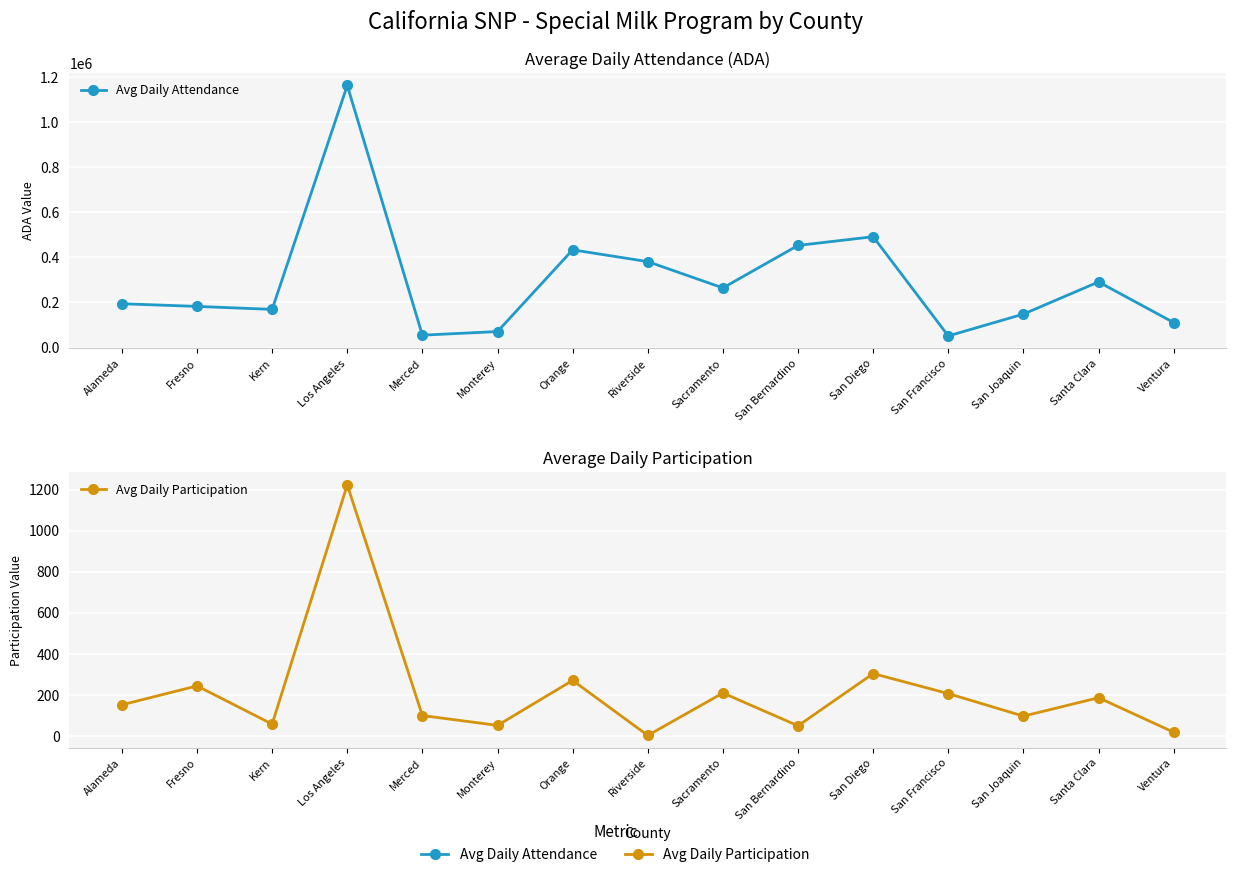

What is the label of the 15th point from the left?

Ventura